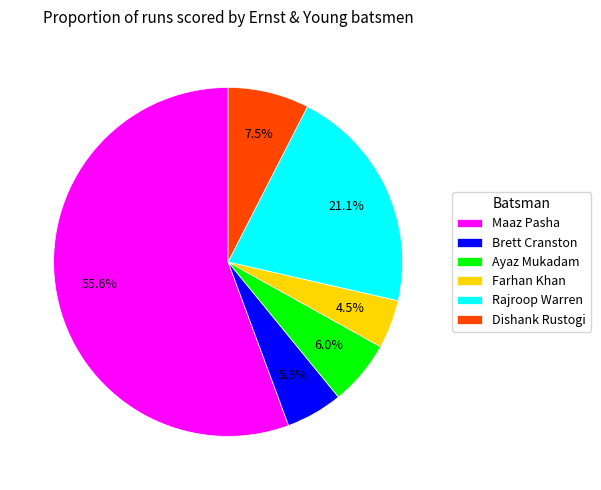

Is there any slice that represents more than half of the pie?

Yes